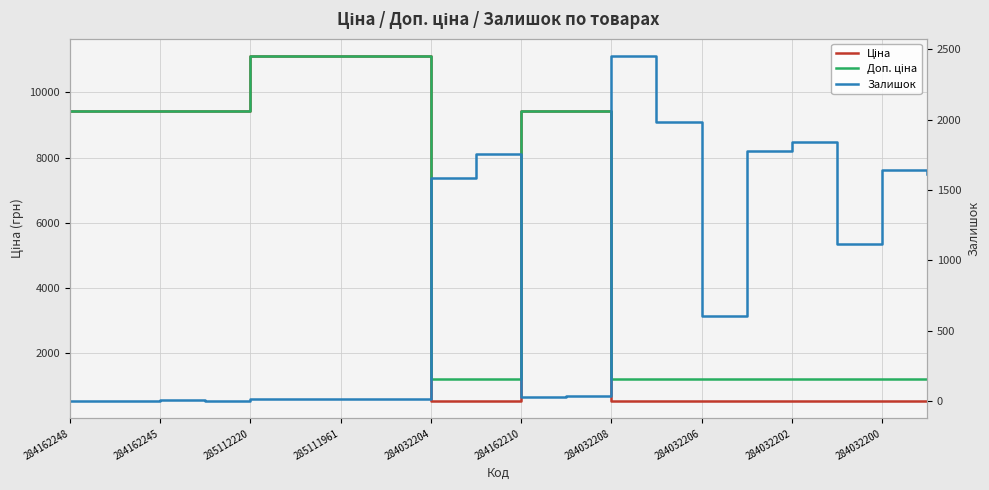

Reading left to right, what are all the values shown in this chart?

Ціна: 9416.9	9416.9	9416.9	9416.9	11113.6	11113.6	11113.6	11113.6	535.4	535.4	9416.9	9416.9	535.4	535.4	535.4	535.4	535.4	535.4	535.4	535.4
Доп. ціна: 9416.9	9416.9	9416.9	9416.9	11113.6	11113.6	11113.6	11113.6	1227.2	1227.2	9416.9	9416.9	1227.2	1227.2	1227.2	1227.2	1227.2	1227.2	1227.2	1227.2
Залишок: 0.0	0.0	9.0	0.0	17.0	17.0	17.0	14.0	1588.0	1756.0	33.0	34.0	2453.0	1986.0	605.0	1775.0	1843.0	1118.0	1646.0	1612.0